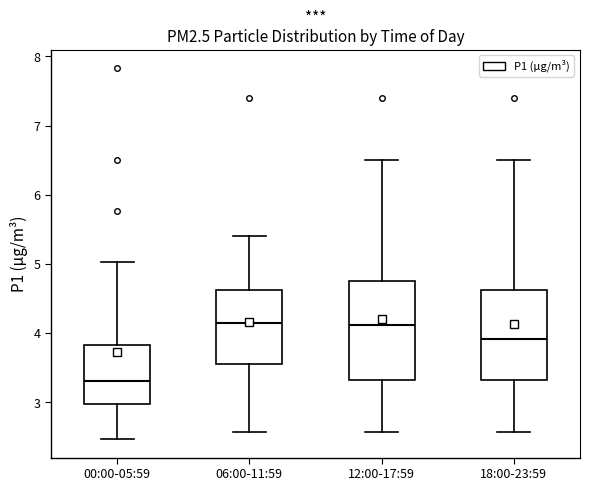

Which box's median line is the lowest?

00:00-05:59